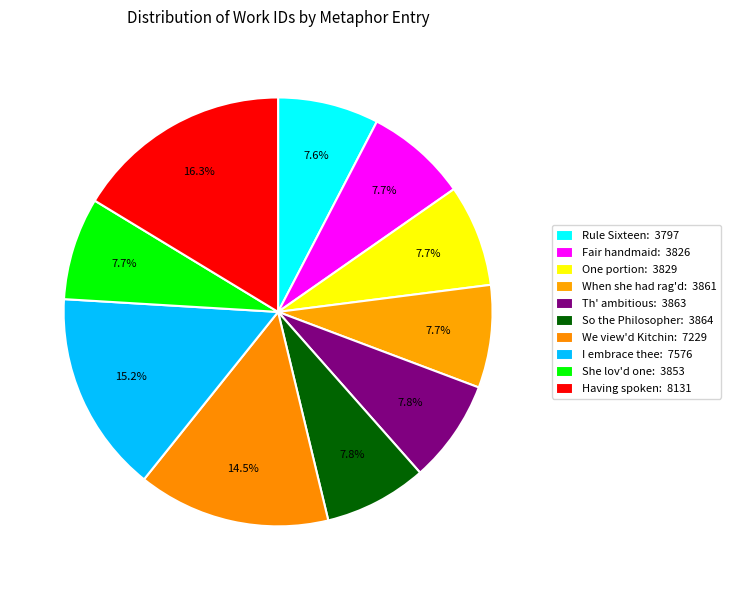

Count the number of slices in the pie.

10